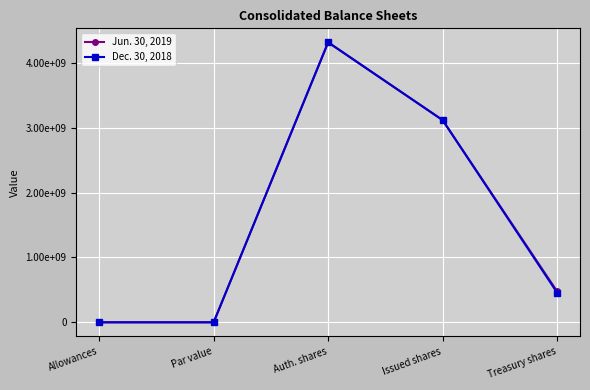

What is the difference between the maximum and minimum values in the Jun. 30, 2019 series?

4319999999